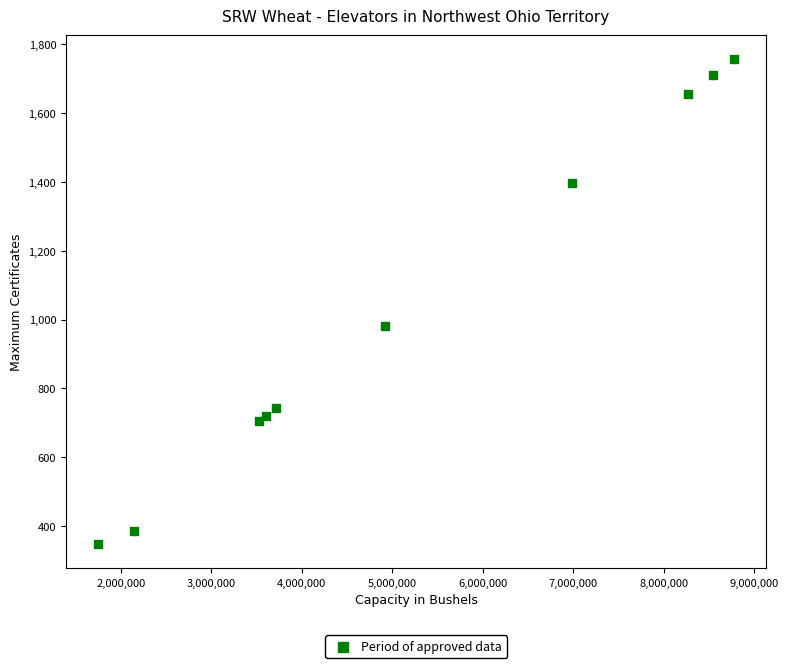

What Y value in the scatter plot is closest to 1052?

982